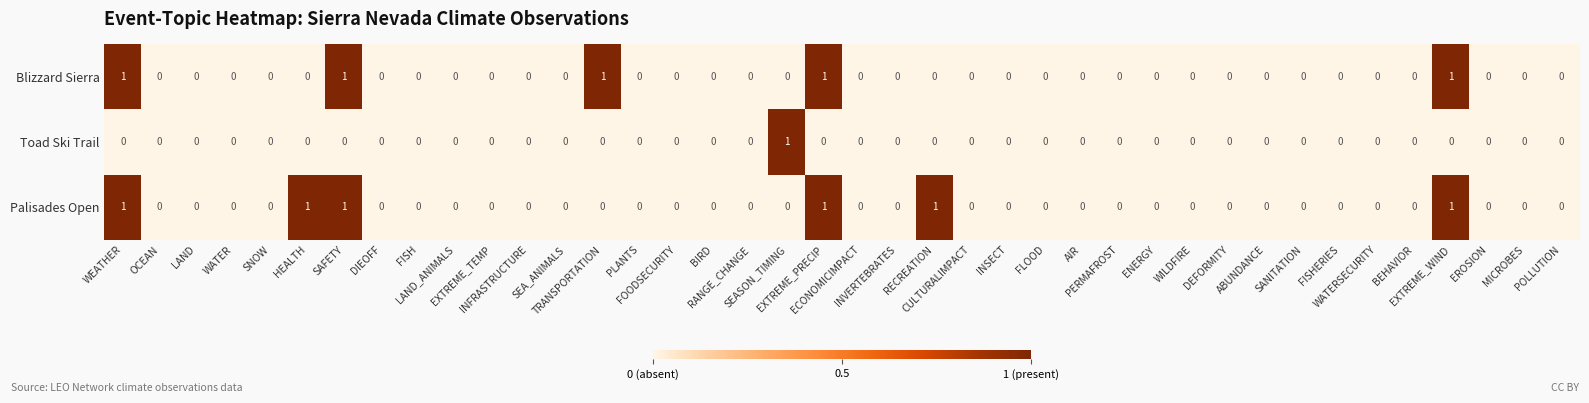

How many Toad Ski Trail values are between 0 and 1?

40